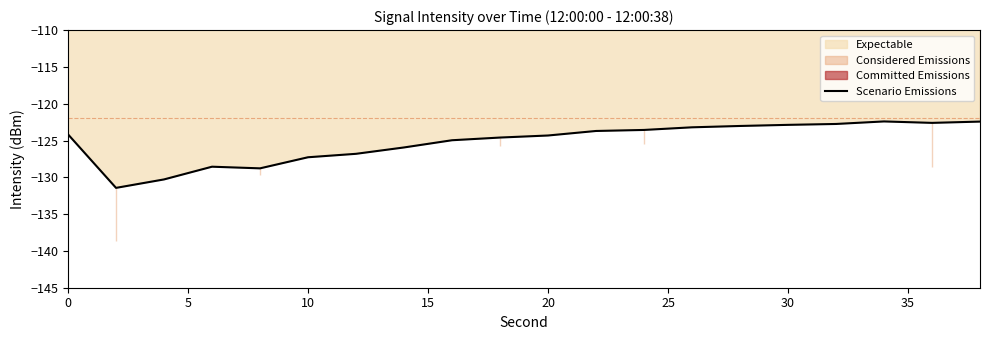

What is the lowest value of the Scenario Emissions series?

-131.4